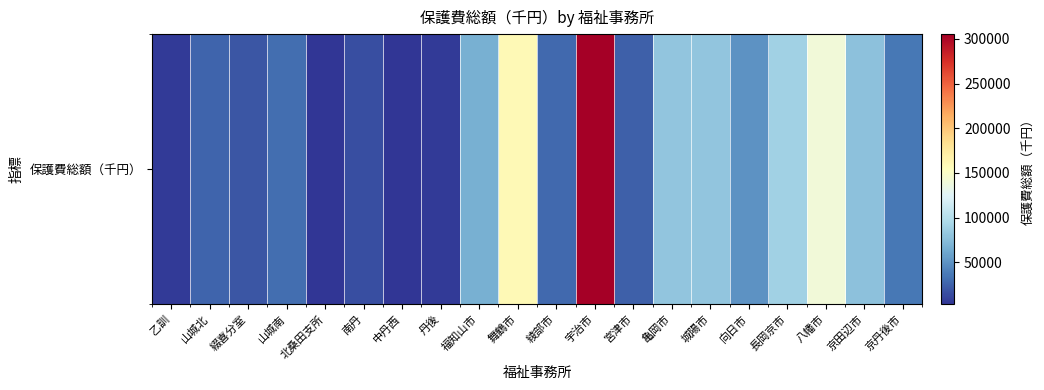

What is the smallest value displayed?

3367